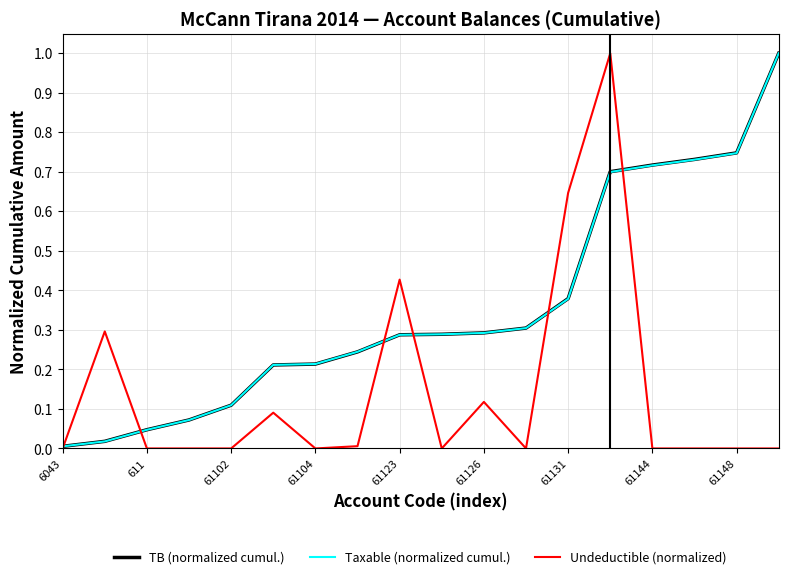

What is the sum of all Undeductible (normalized) values?

2.6